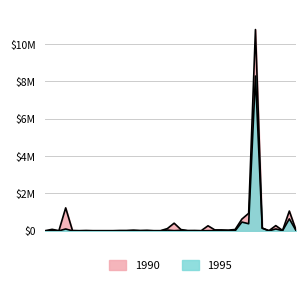

How many categories are shown in the chart?

38